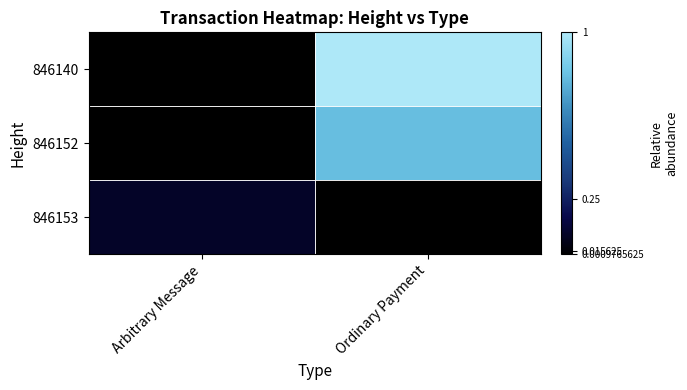

List the series in order of their overall mean, highest first.

846140, 846152, 846153